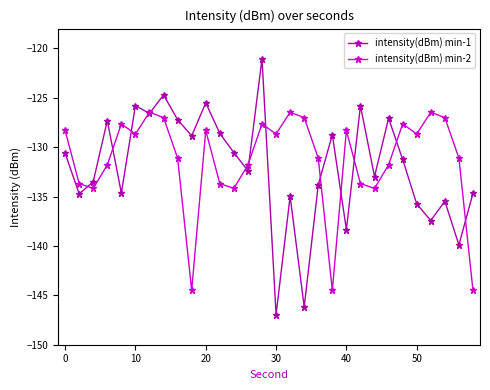

Which series ends up on top after the final intersection of intensity(dBm) min-2 and intensity(dBm) min-1?

intensity(dBm) min-1